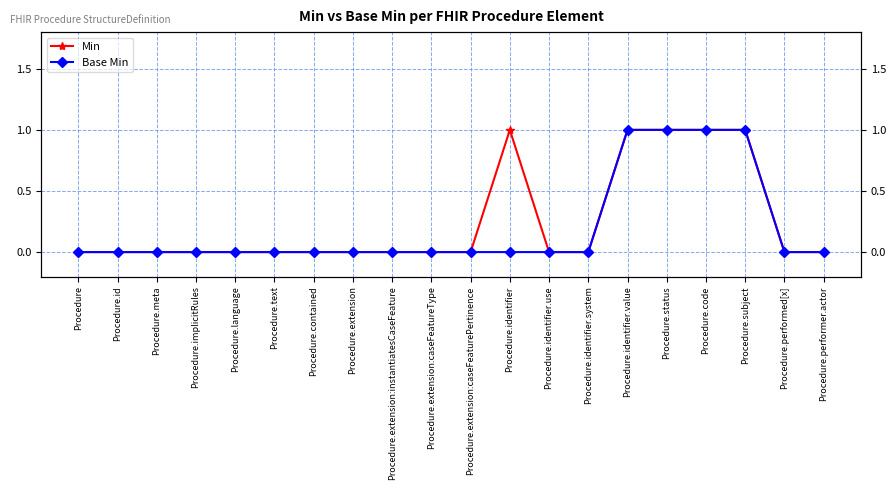

Is the value of Min at Procedure.implicitRules greater than the value of Base Min at Procedure.language?

No